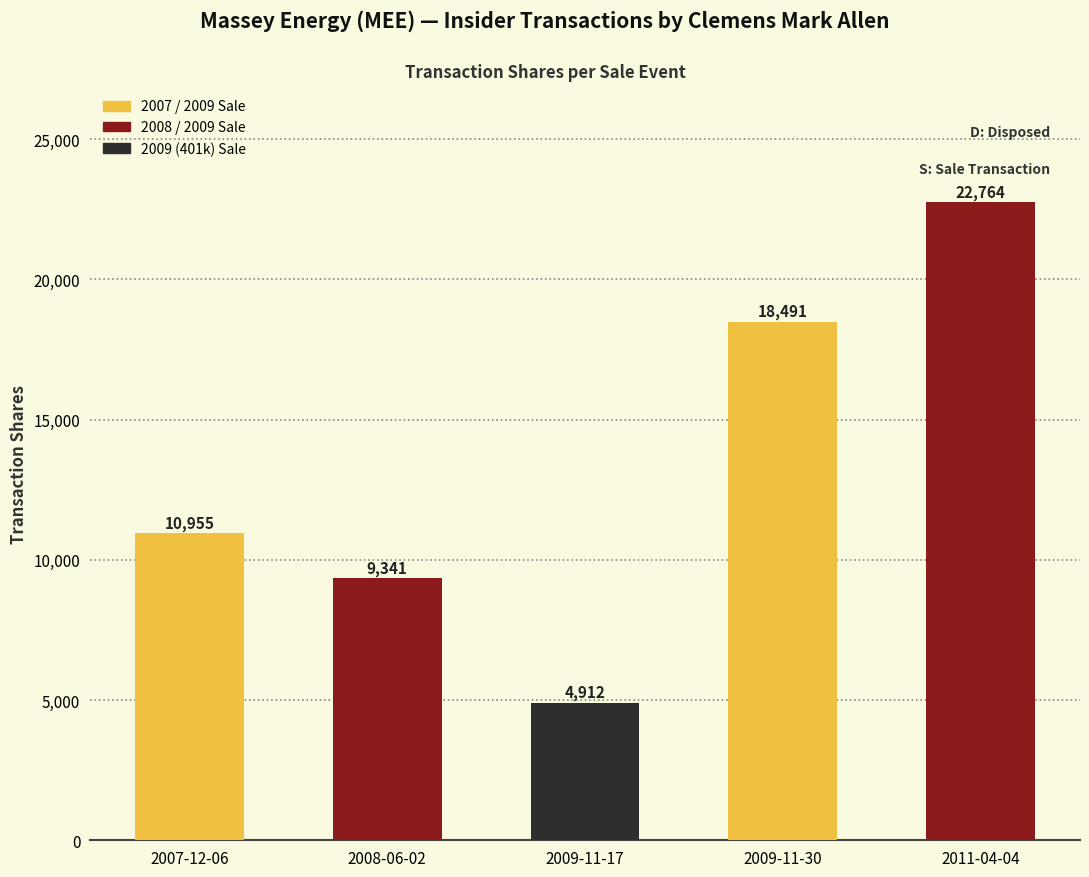

At which category does the chart reach its peak across all series?

2011-04-04